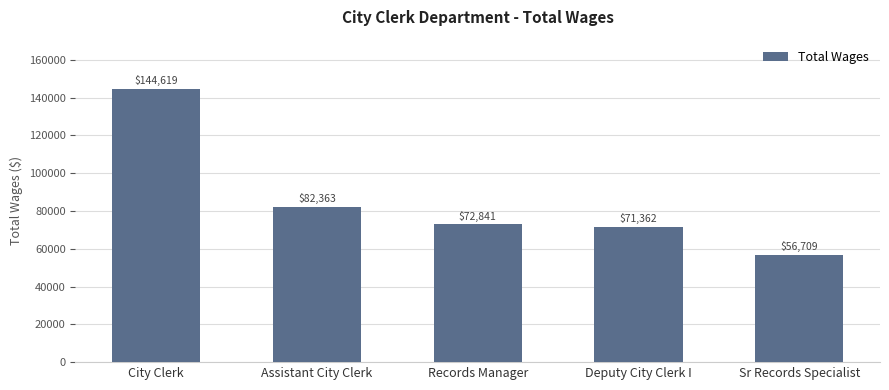

How many distinct data groups are displayed?

1